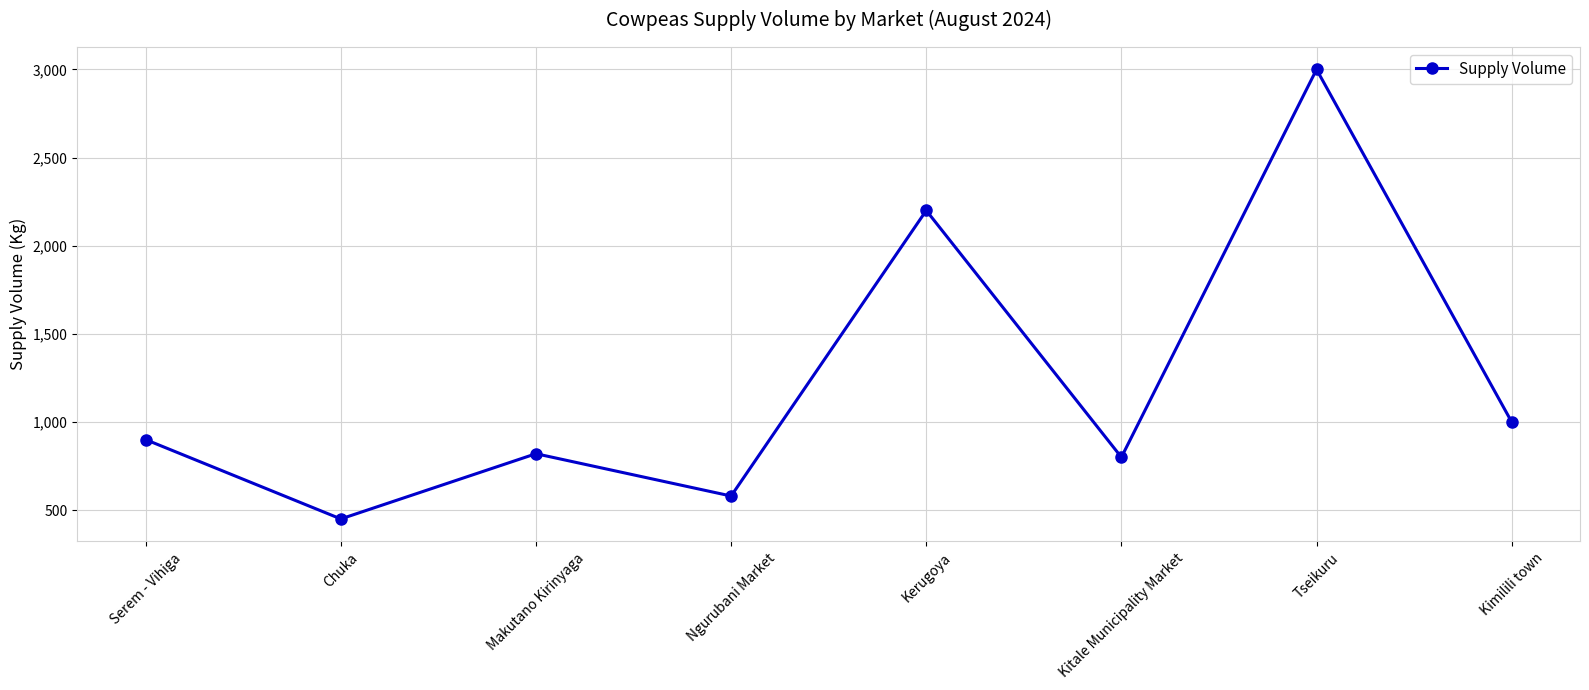

What is the label of the 6th point from the left?

Kitale Municipality Market